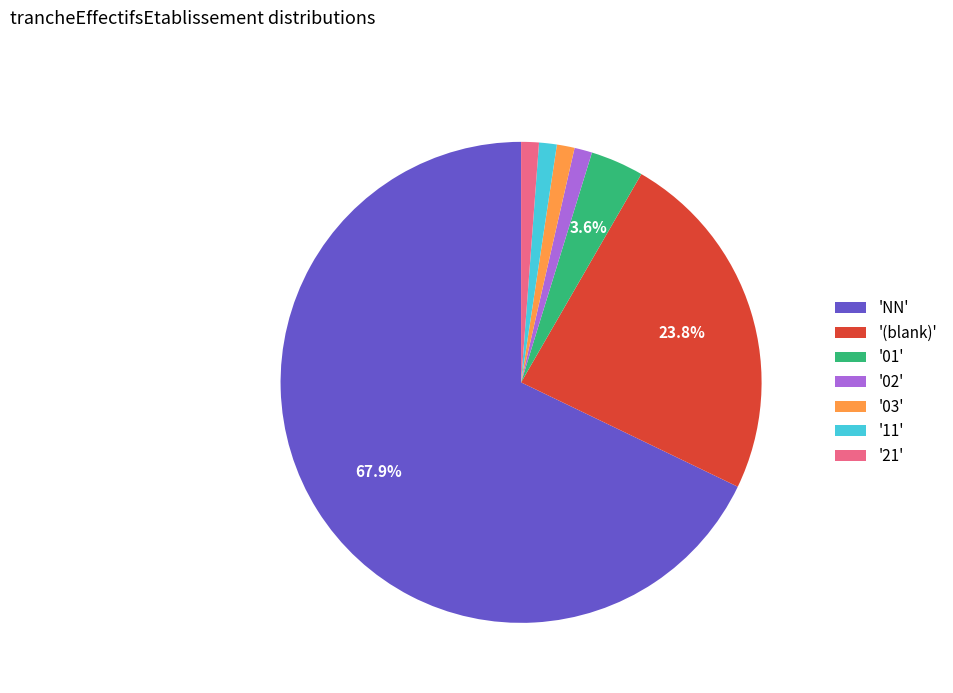

What is the largest slice in the pie chart?

'NN'